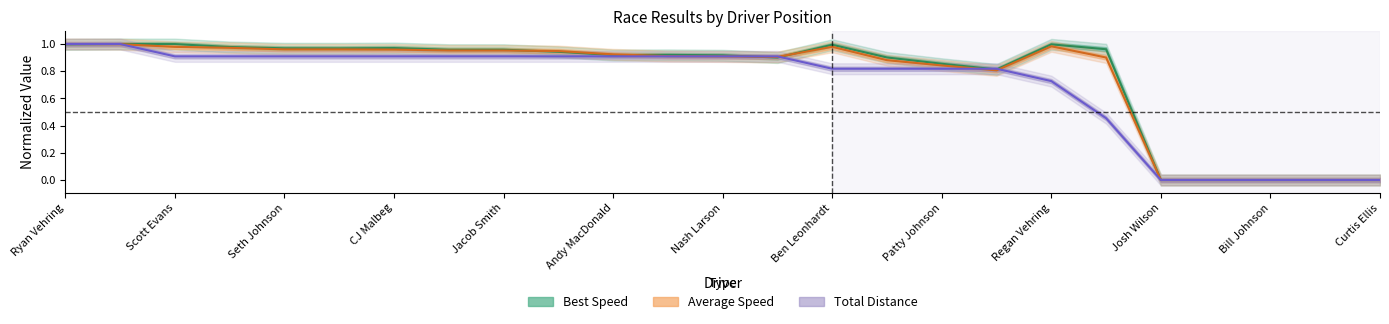

Which series has the largest total across all categories?

Best Speed